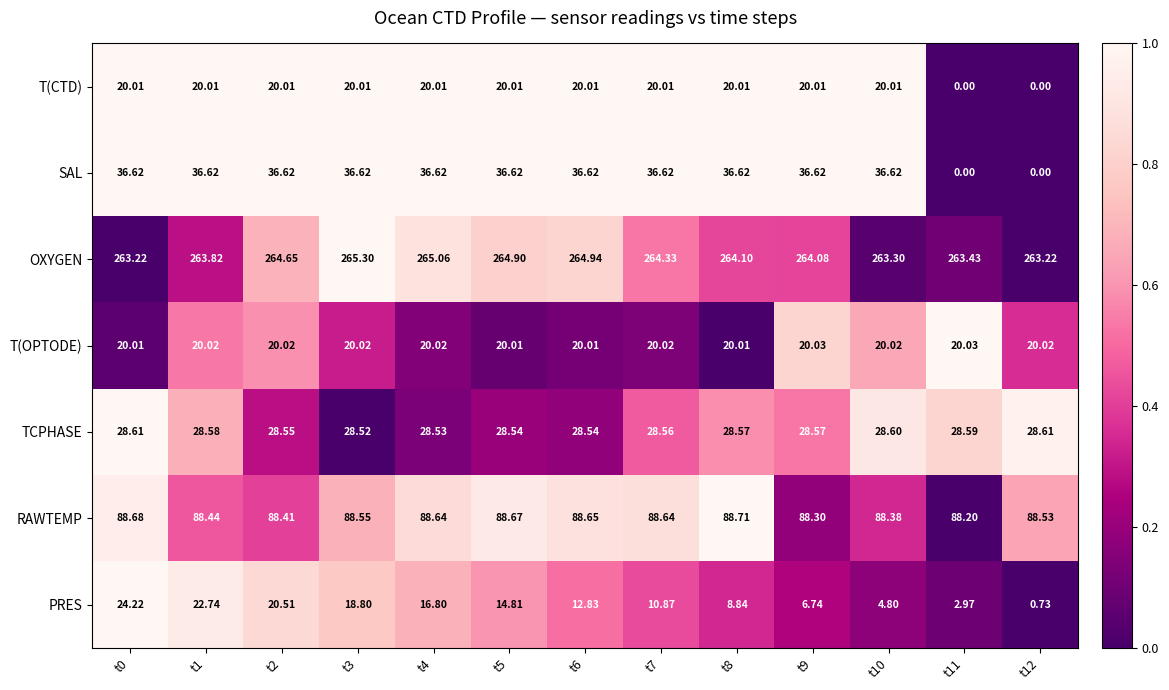

List the series in order of their peak value, highest first.

OXYGEN, RAWTEMP, SAL, TCPHASE, PRES, T(OPTODE), T(CTD)